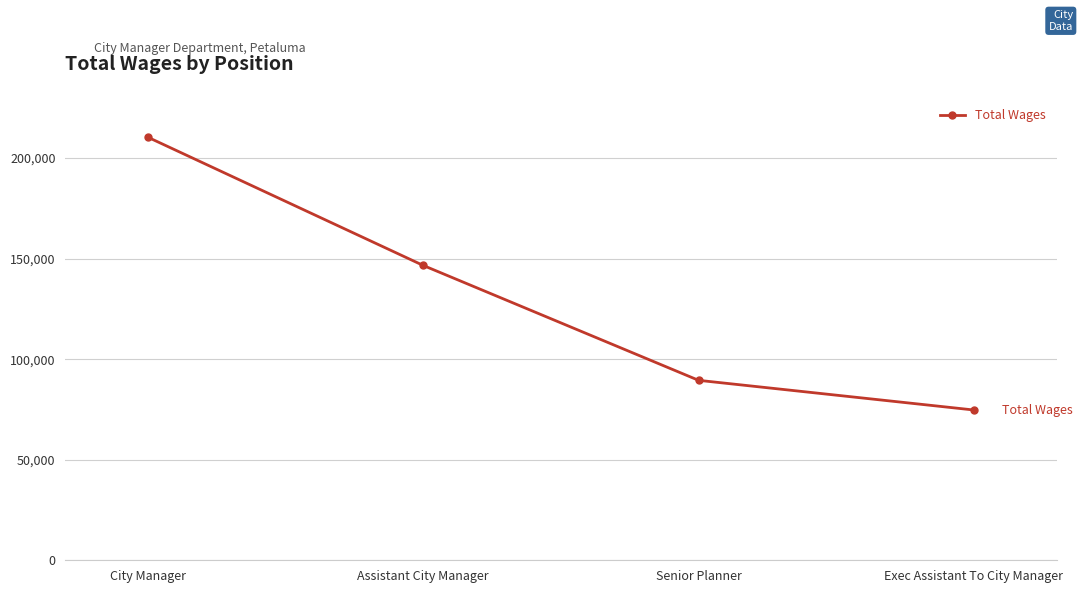

What is the sum of all values?

521223